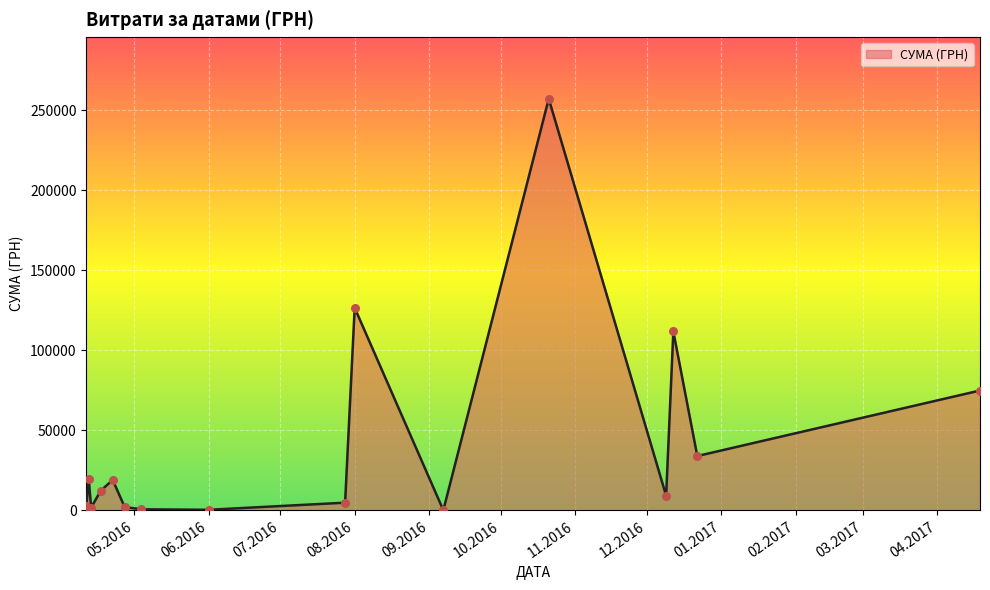

What is the maximum value shown in the chart?

257087.8